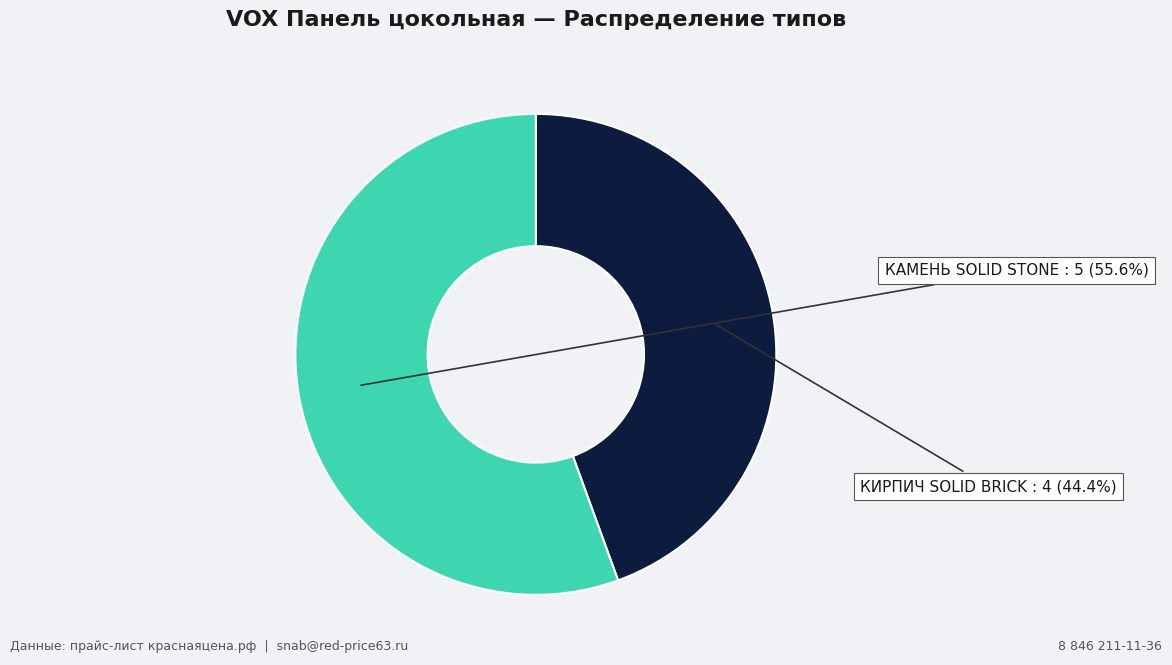

Is there a majority slice in this chart?

Yes